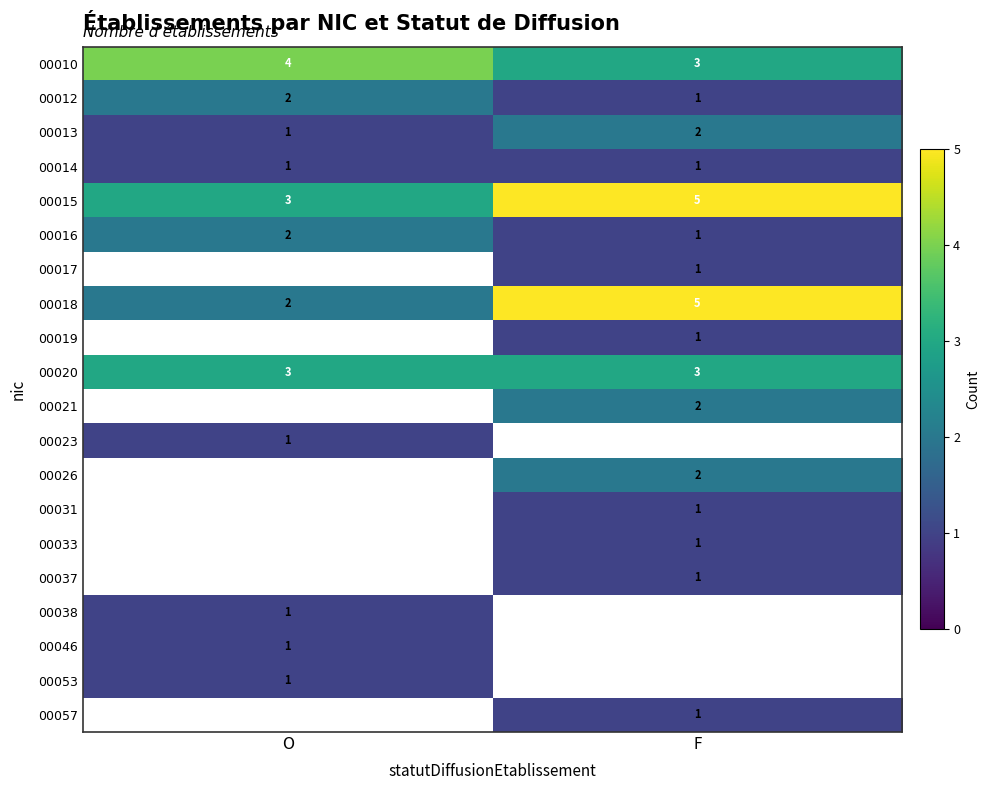

Read the 00010 value at O.

4